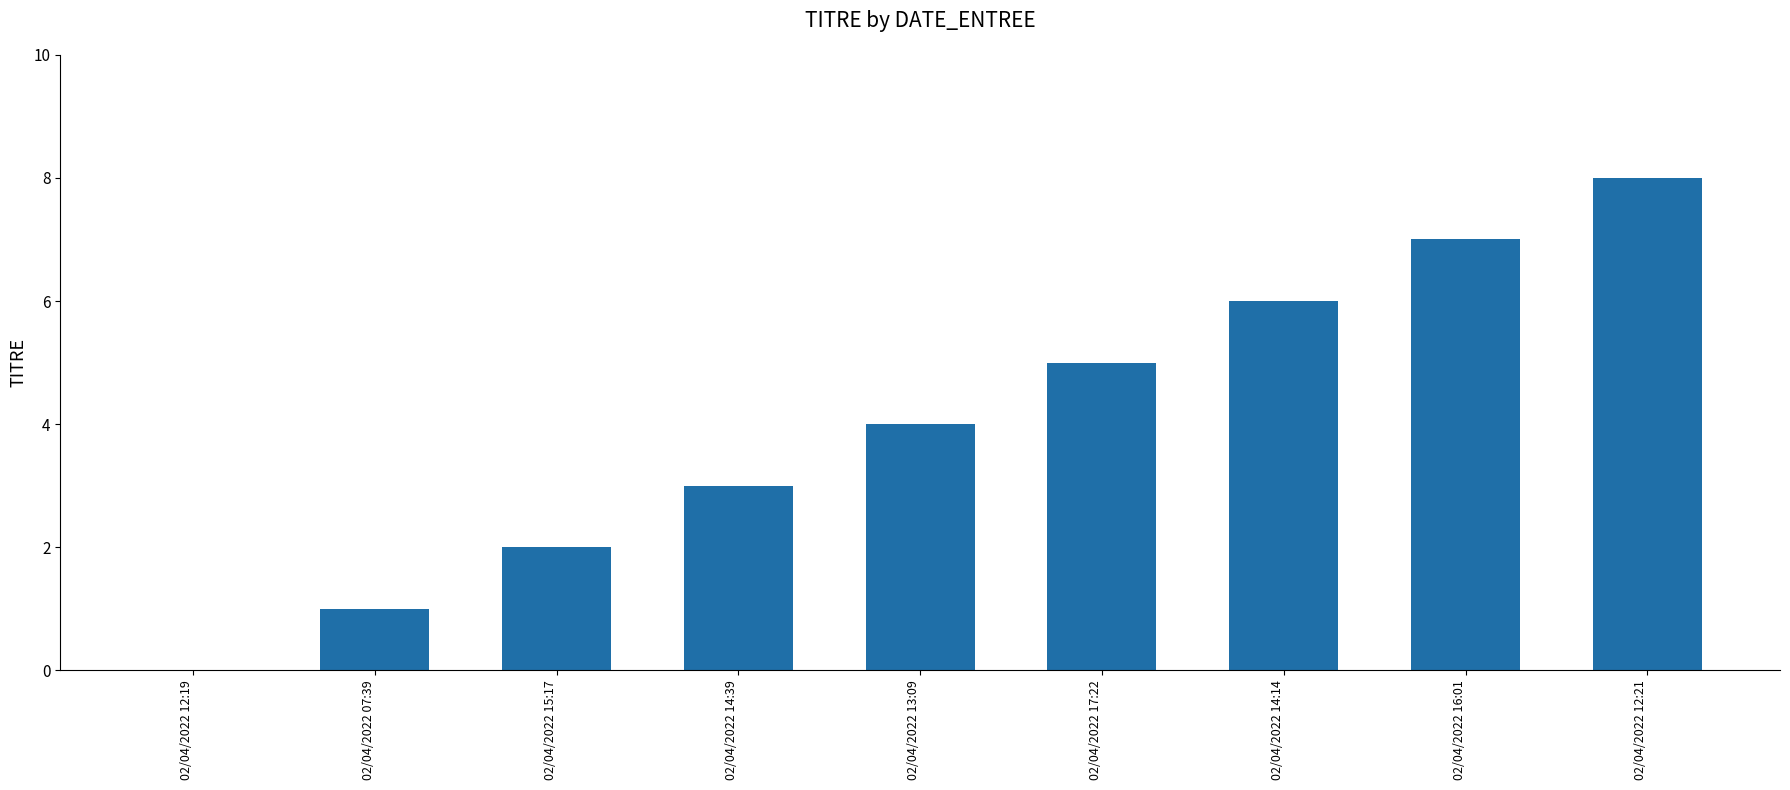

What is the change in value from 02/04/2022 07:39 to 02/04/2022 17:22?

+4